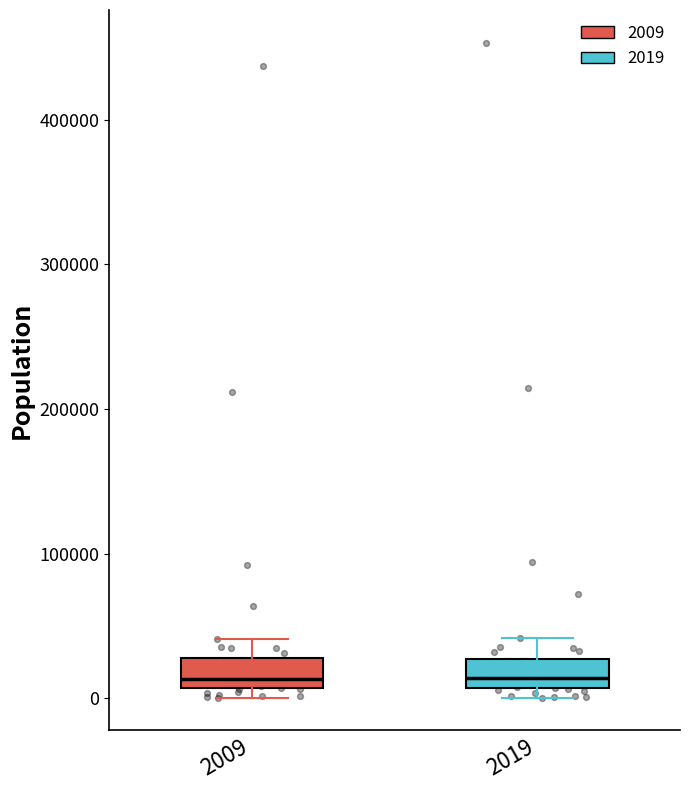

Reading left to right, read every box against the y-axis: the position of its median line, the range the box covers, and the ends of its whiskers. The values are not printed on the chart, so give them approximately, as read against the axis.

2009: median 10000 (just above the box's lower edge), box 10000 to 30000, whiskers 0 to 40000
2019: median 10000 (just above the box's lower edge), box 10000 to 30000, whiskers 0 to 40000